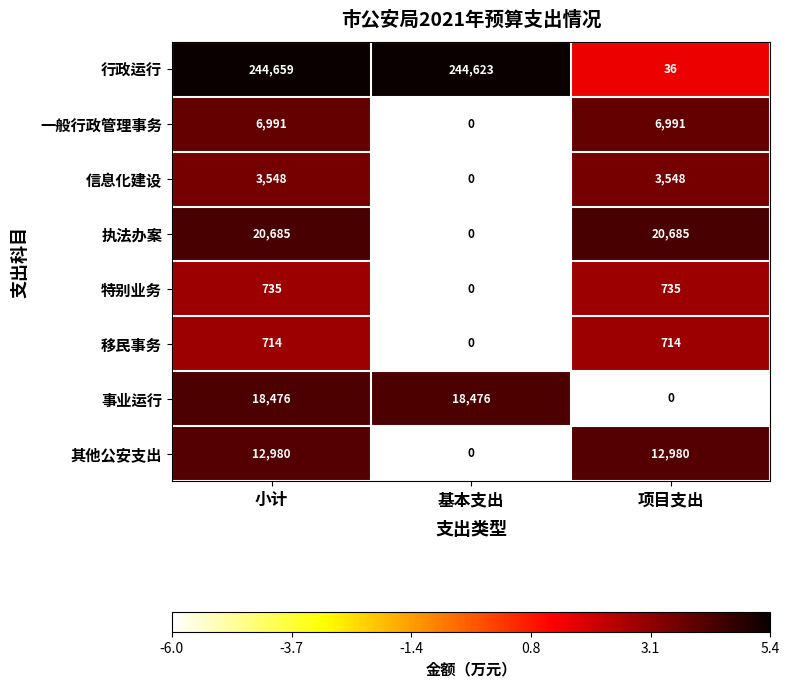

What is the maximum value for 执法办案?

20685